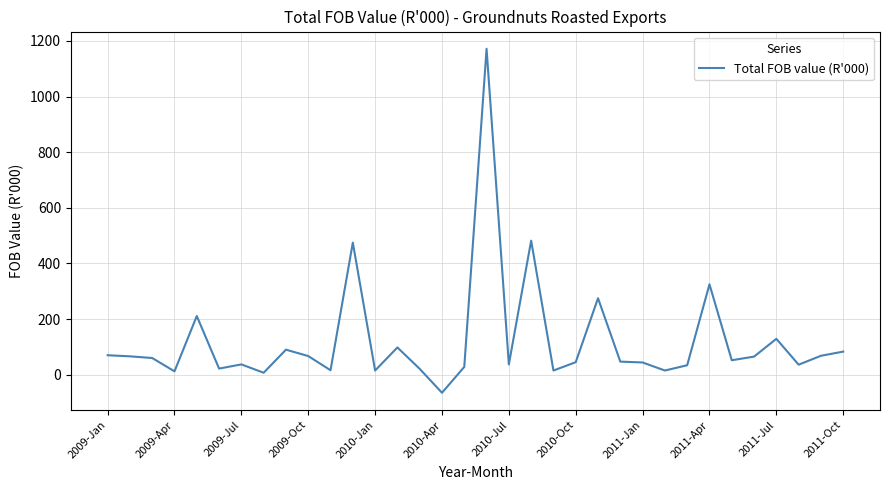

What is the maximum value shown in the chart?

1172